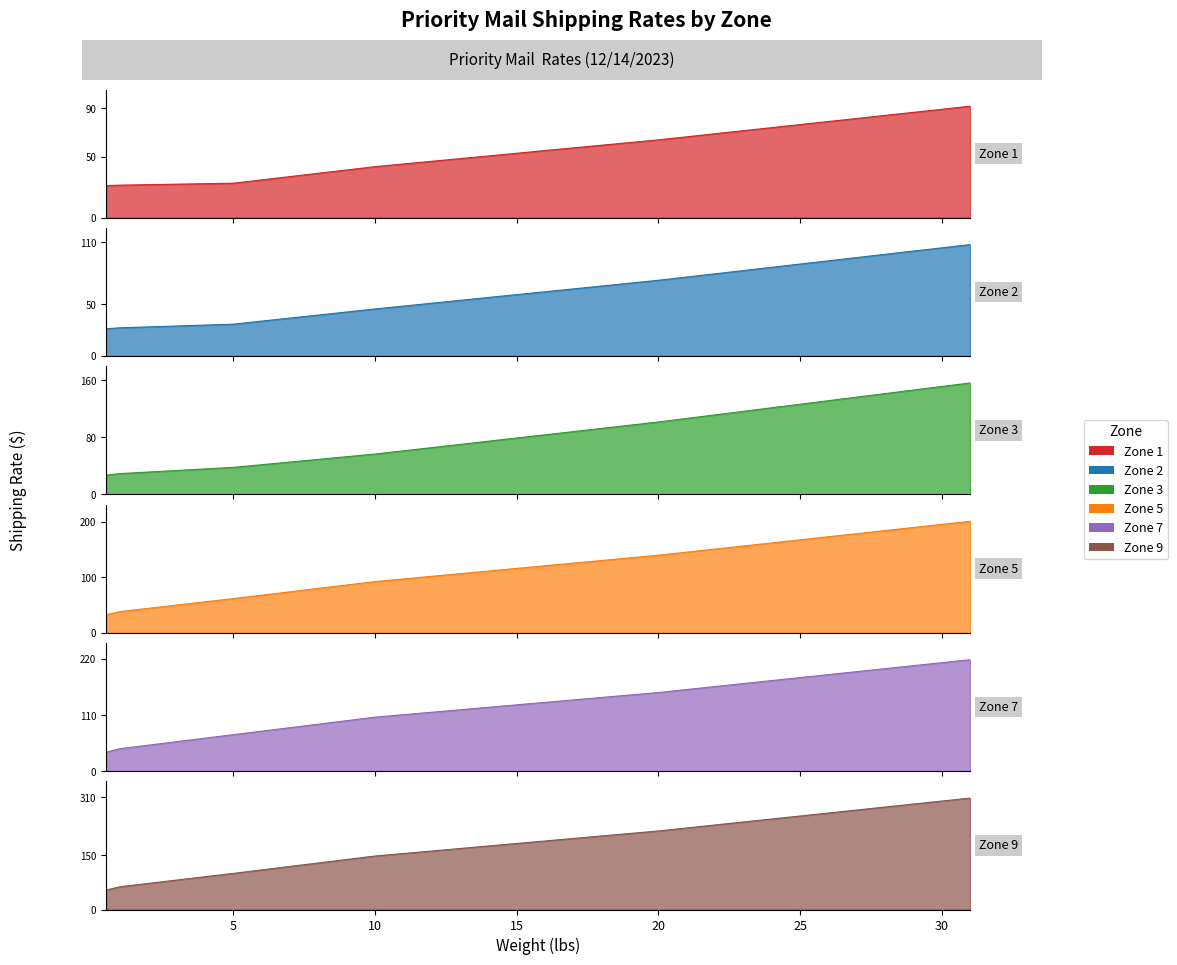

How many values in the Zone 7 series are below 134?

16